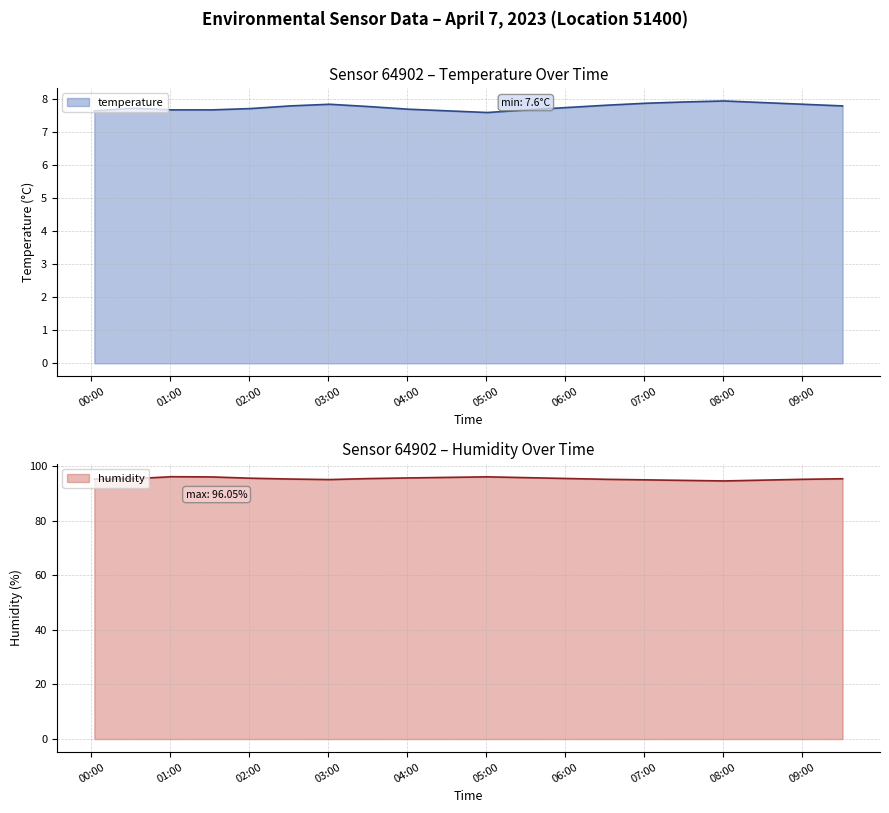

Which series has the widest spread of values?

humidity